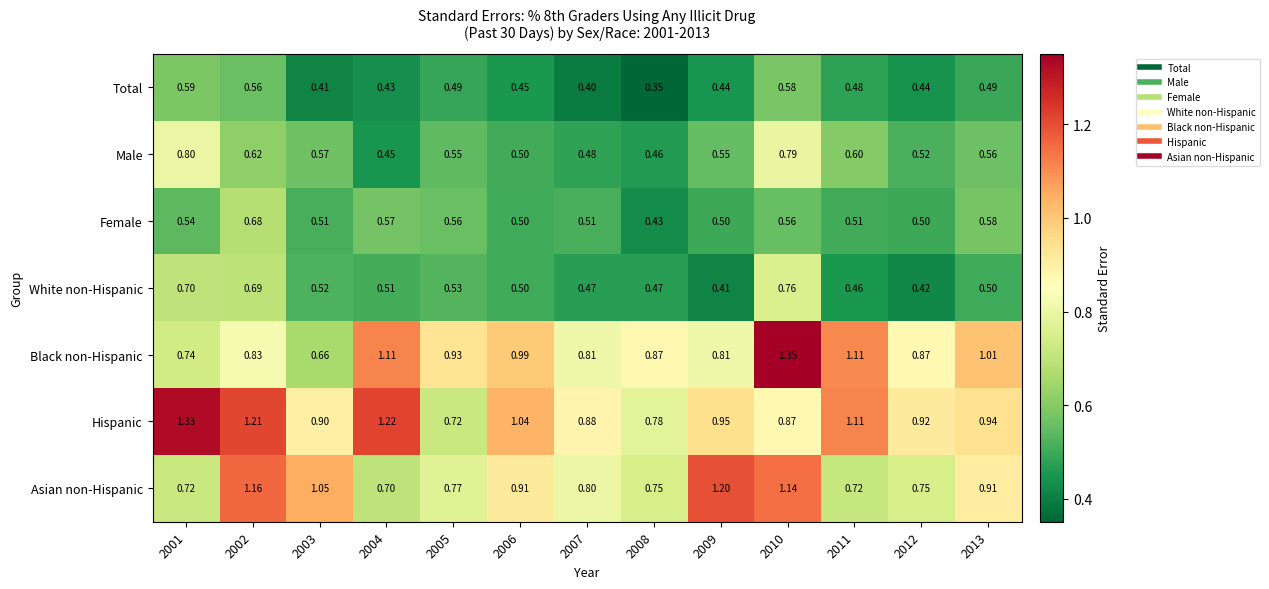

Rank the series at 2001 from lowest to highest value.

Female, Total, White non-Hispanic, Asian non-Hispanic, Black non-Hispanic, Male, Hispanic